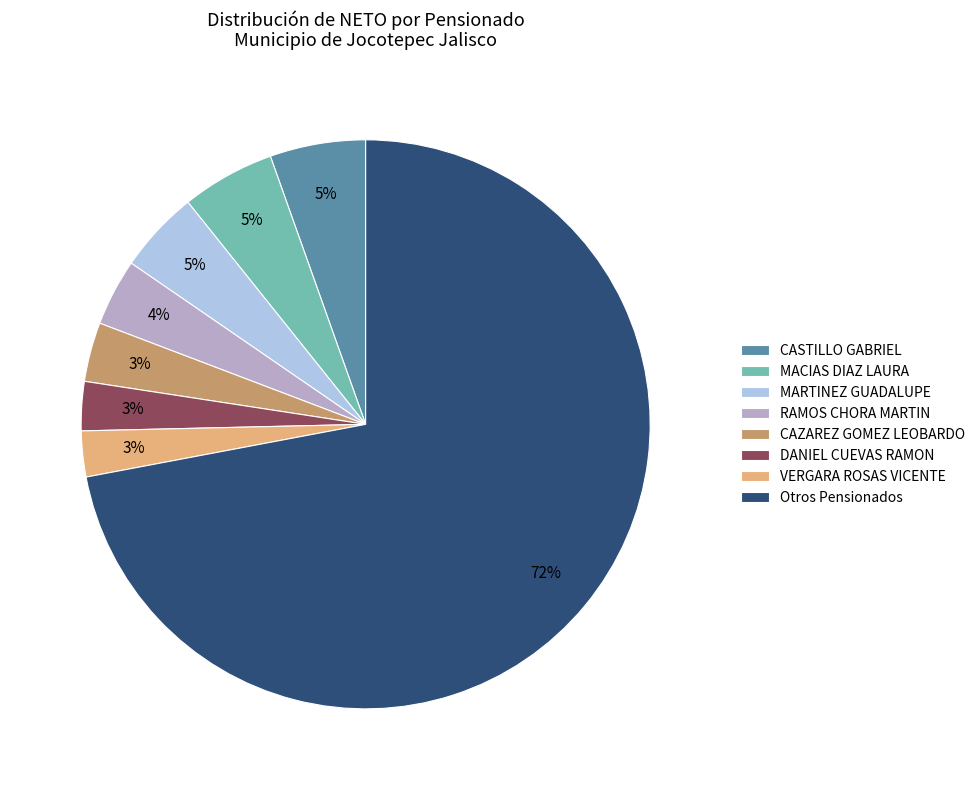

Is there any slice that represents more than half of the pie?

Yes